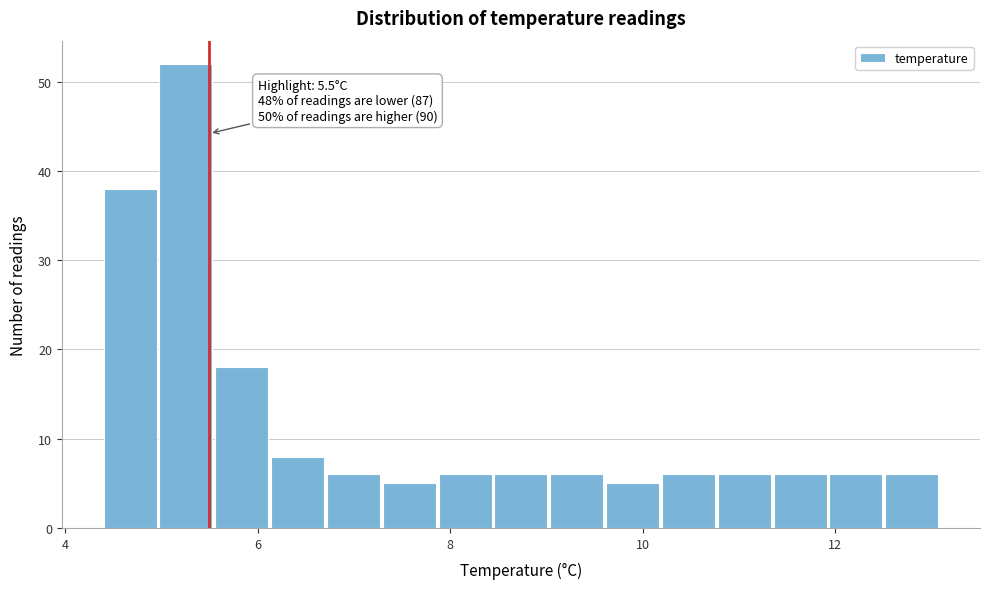

Around what value on the x-axis is the tallest bar? Give the approximate position of its centre, as read against the axis.

5.2